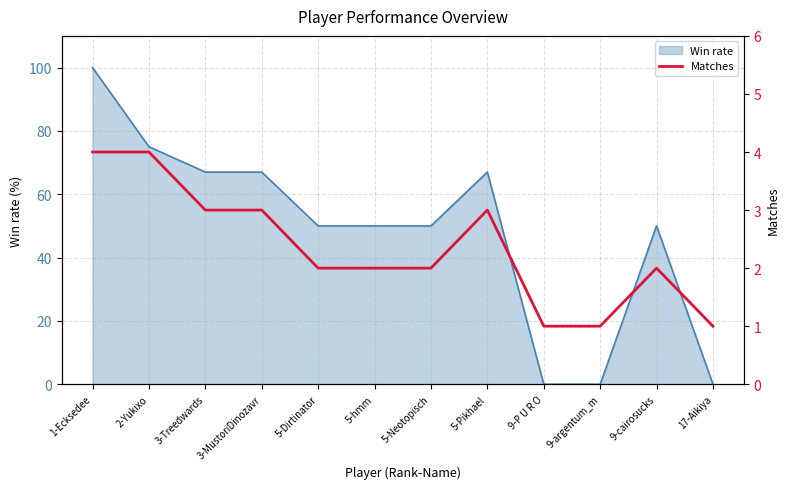

The chart shows a value of 3 at 5-hmm. True or false?

False